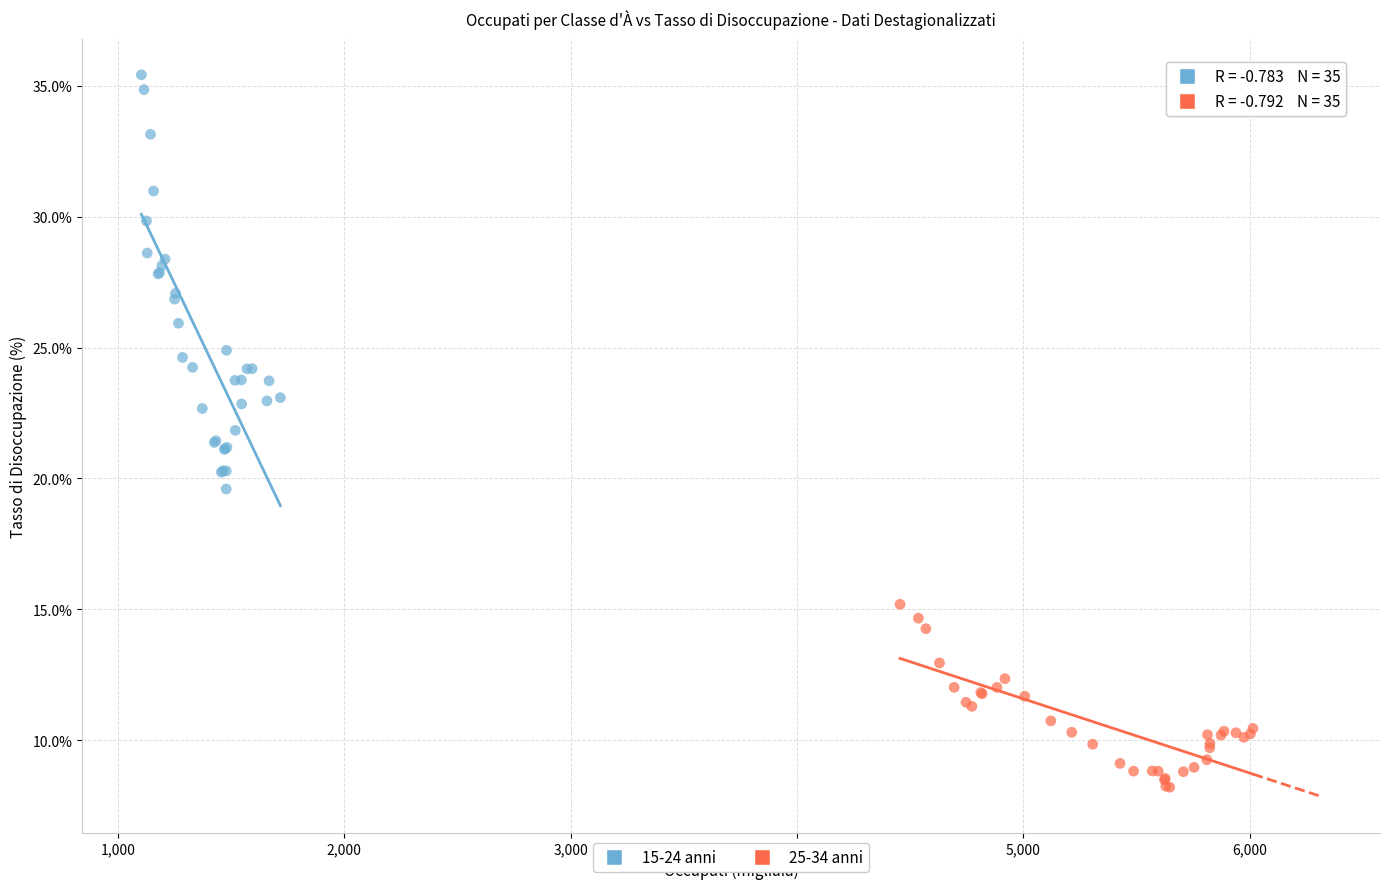

Which series reaches the minimum Y coordinate?

25-34 anni